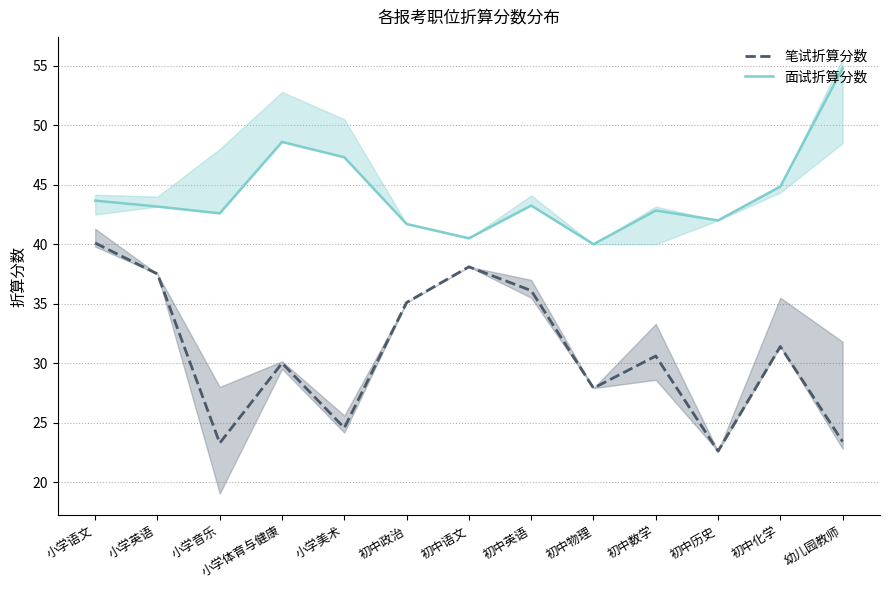

True or false: 笔试折算分数 and 面试折算分数 cross at least once.

False